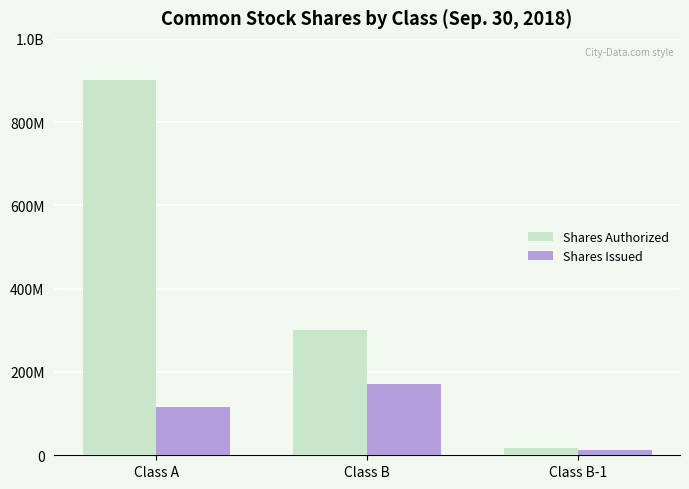

Is the value of Shares Issued at Class B-1 greater than the value of Shares Authorized at Class A?

No